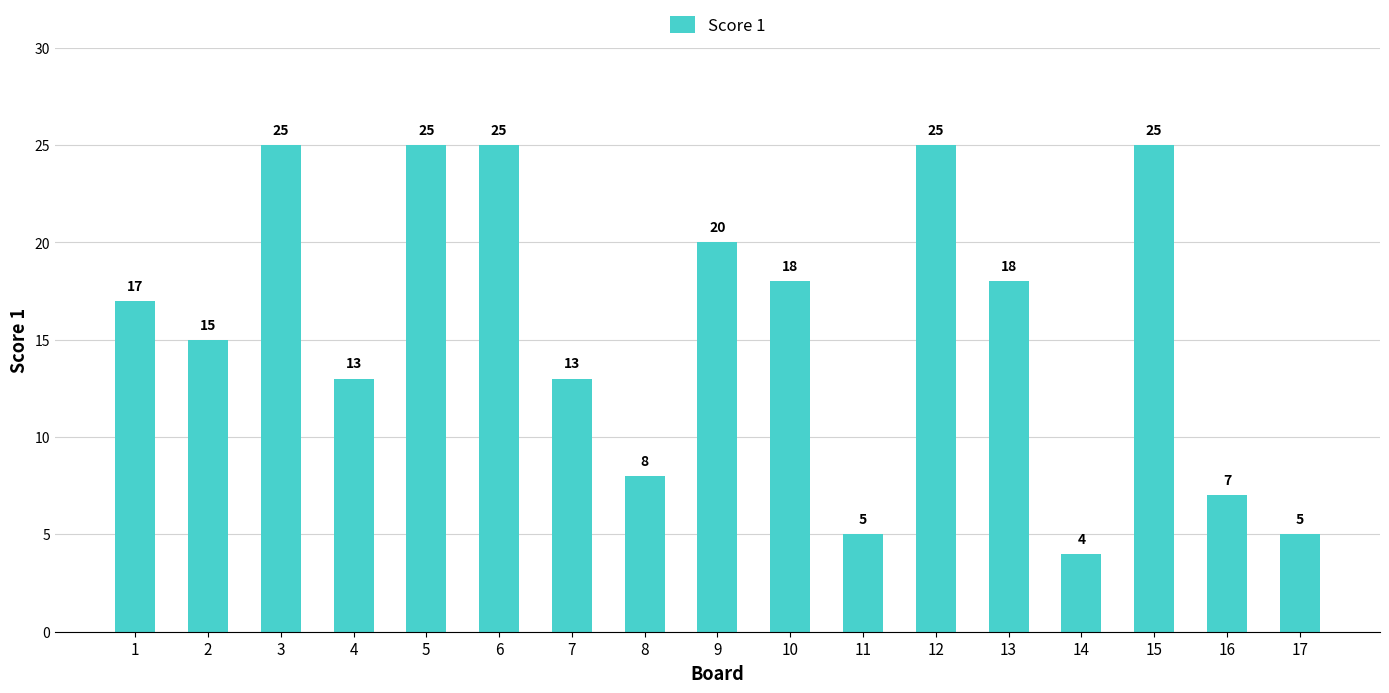

Is it true that the value at 16 is 7?

True